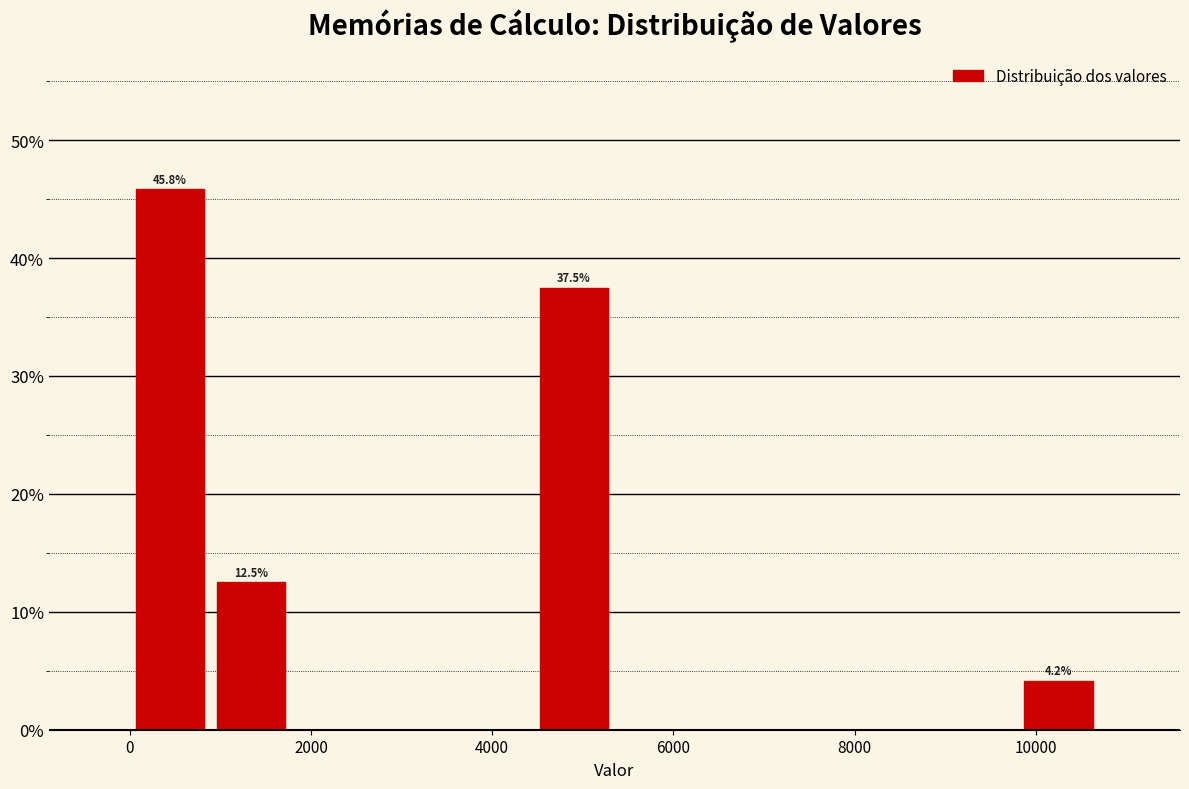

Over which range of the x-axis is the bar tallest?

0 to 800